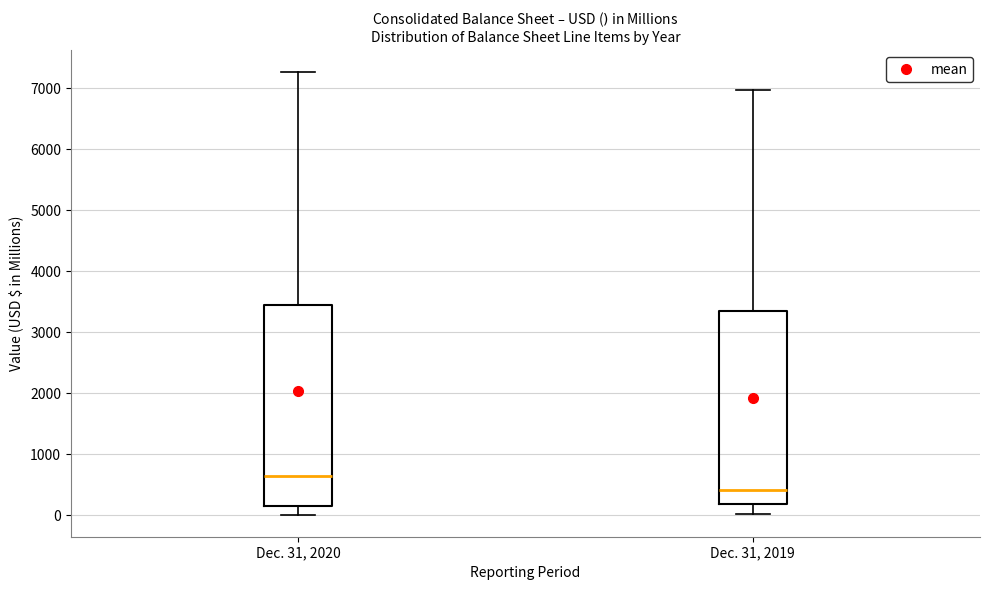

Comparing the boxes themselves (not the whiskers), which one is the tallest?

Dec. 31, 2020